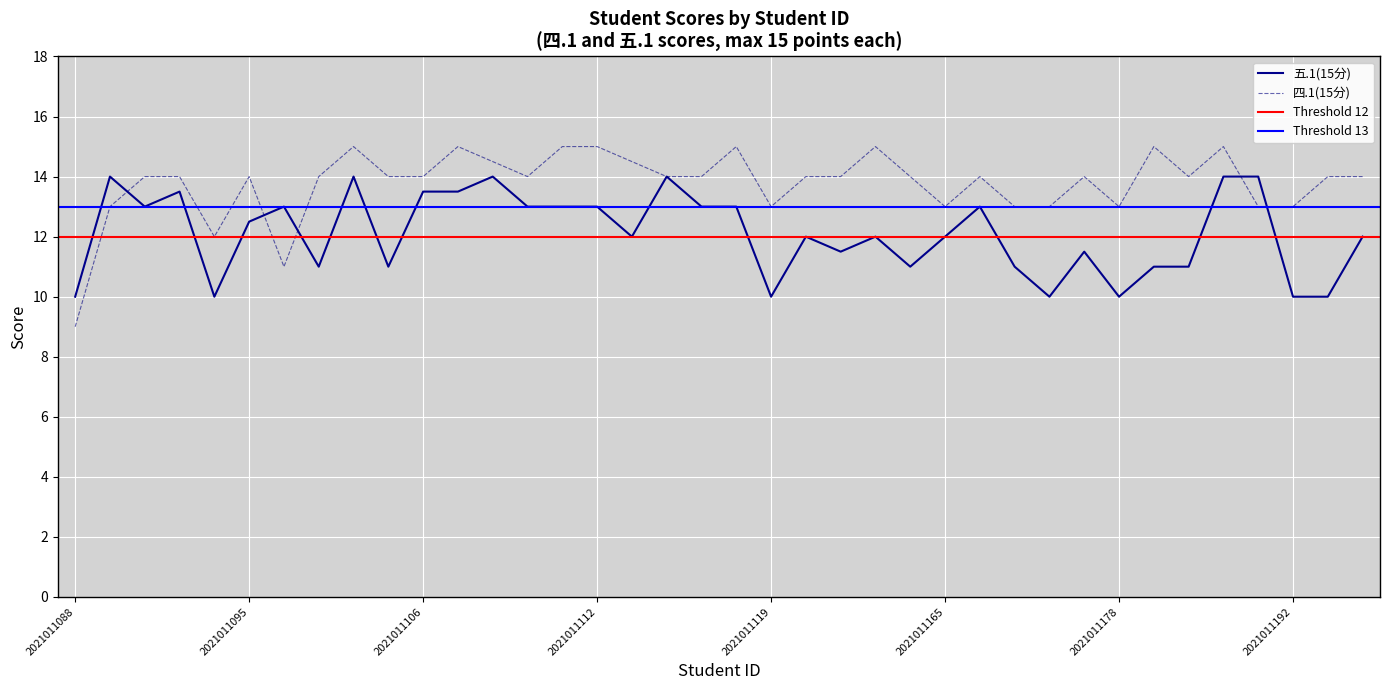

What is the difference between the second highest and second lowest values in the 四.1(15分) series?

4.0